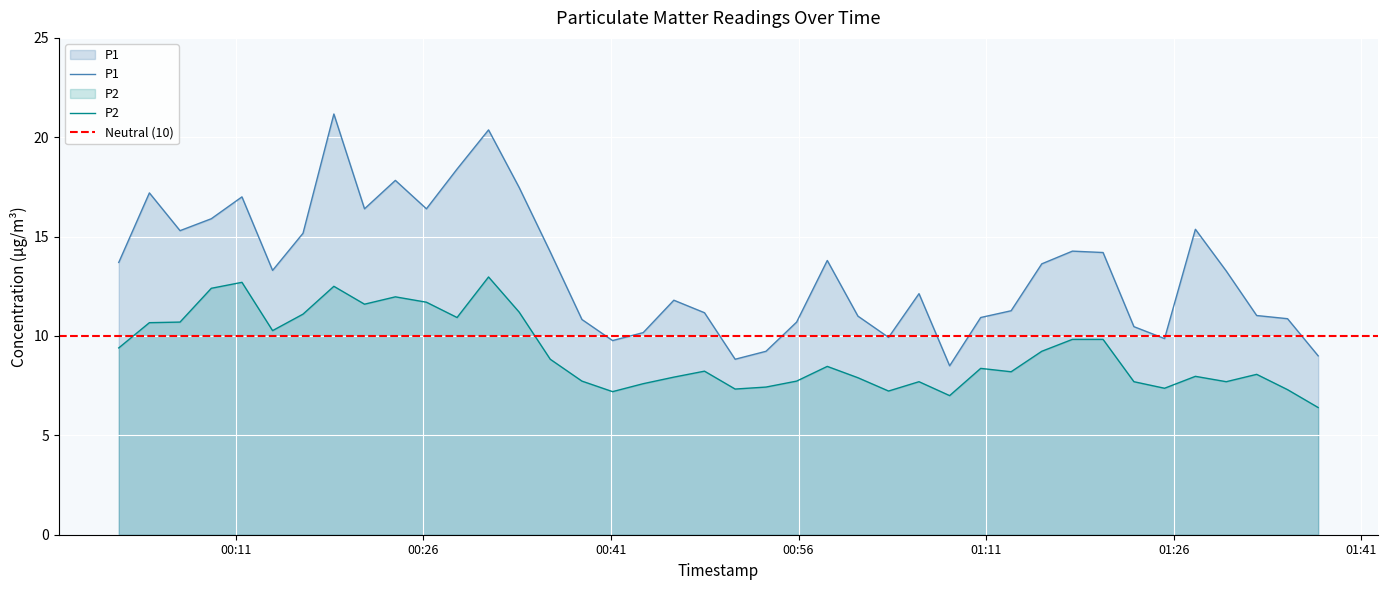

What is the lowest value of the P1 series?

8.5